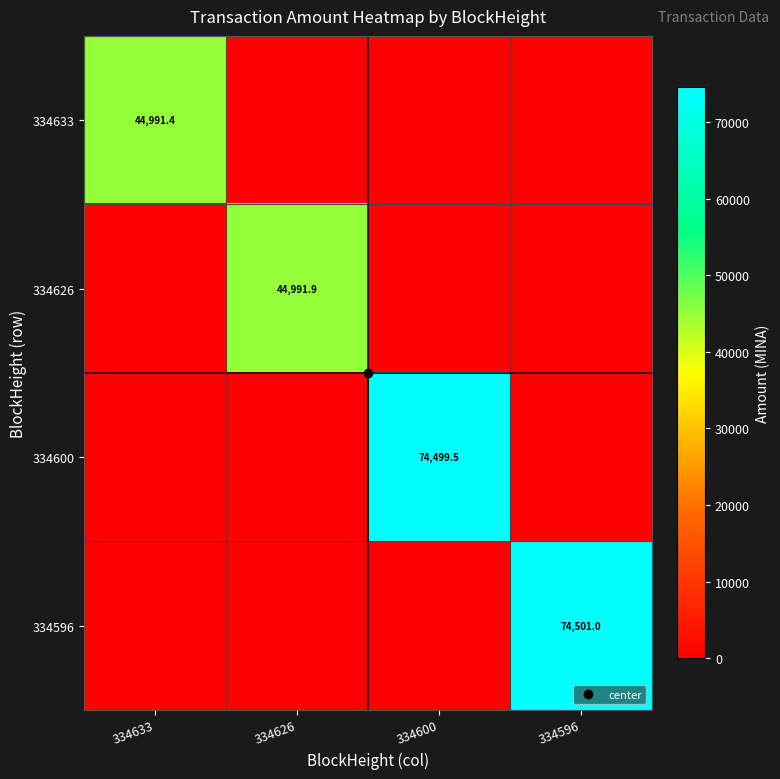

At which category is the sum across all series the highest?

334596